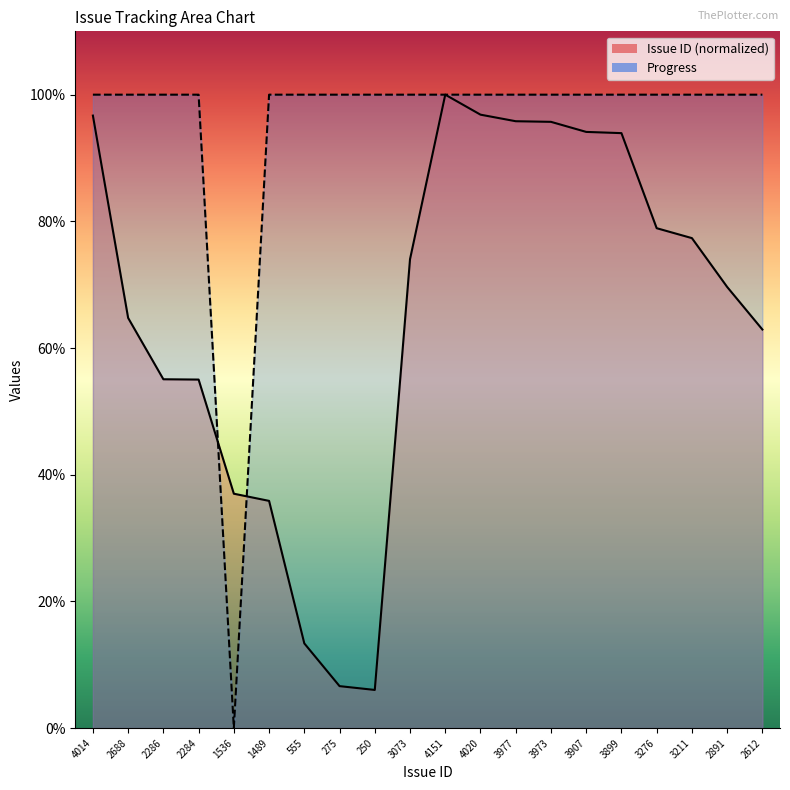

Count the number of categories in the chart.

20